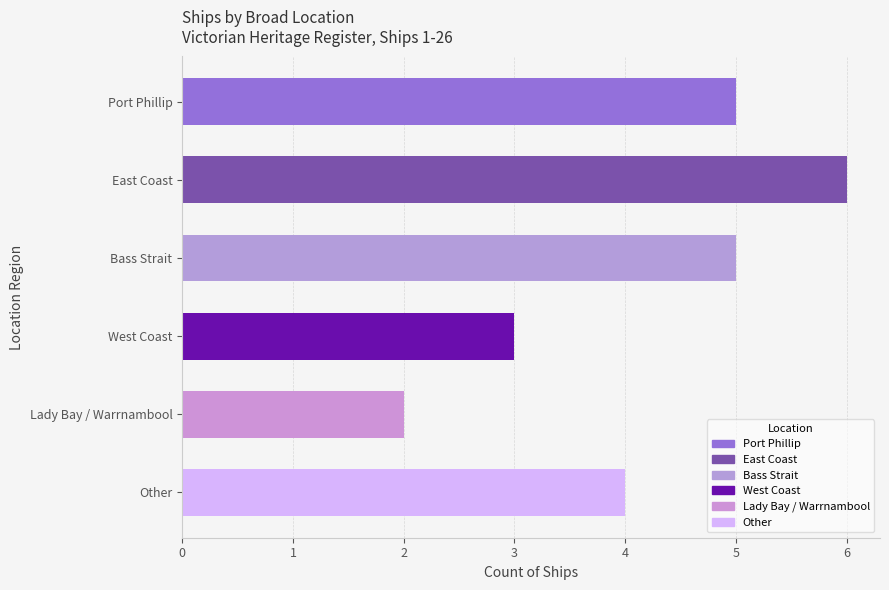

Reading bottom to top, what are all the values shown in this chart?

Other=4	Lady Bay / Warrnambool=2	West Coast=3	Bass Strait=5	East Coast=6	Port Phillip=5